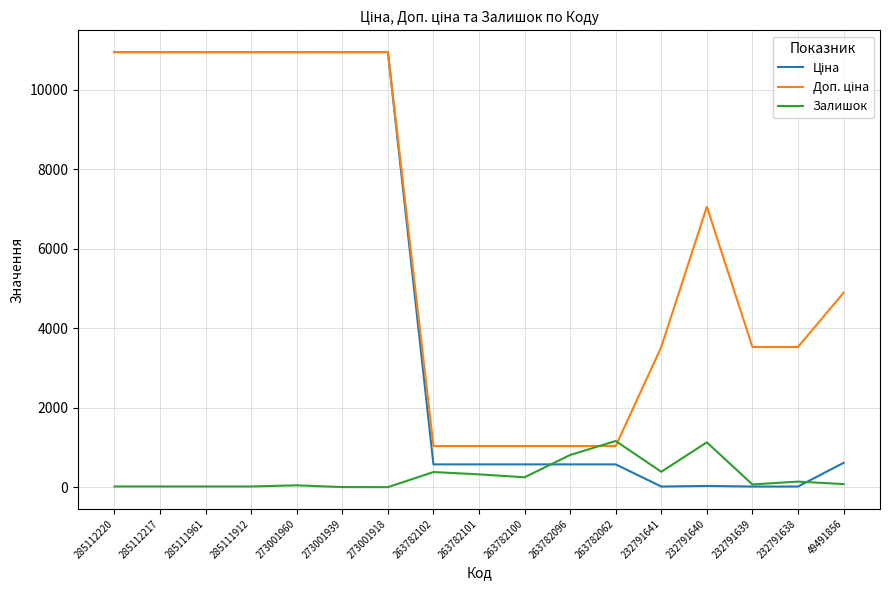

The Залишок series shows 1387.9 at 263782096. True or false?

False